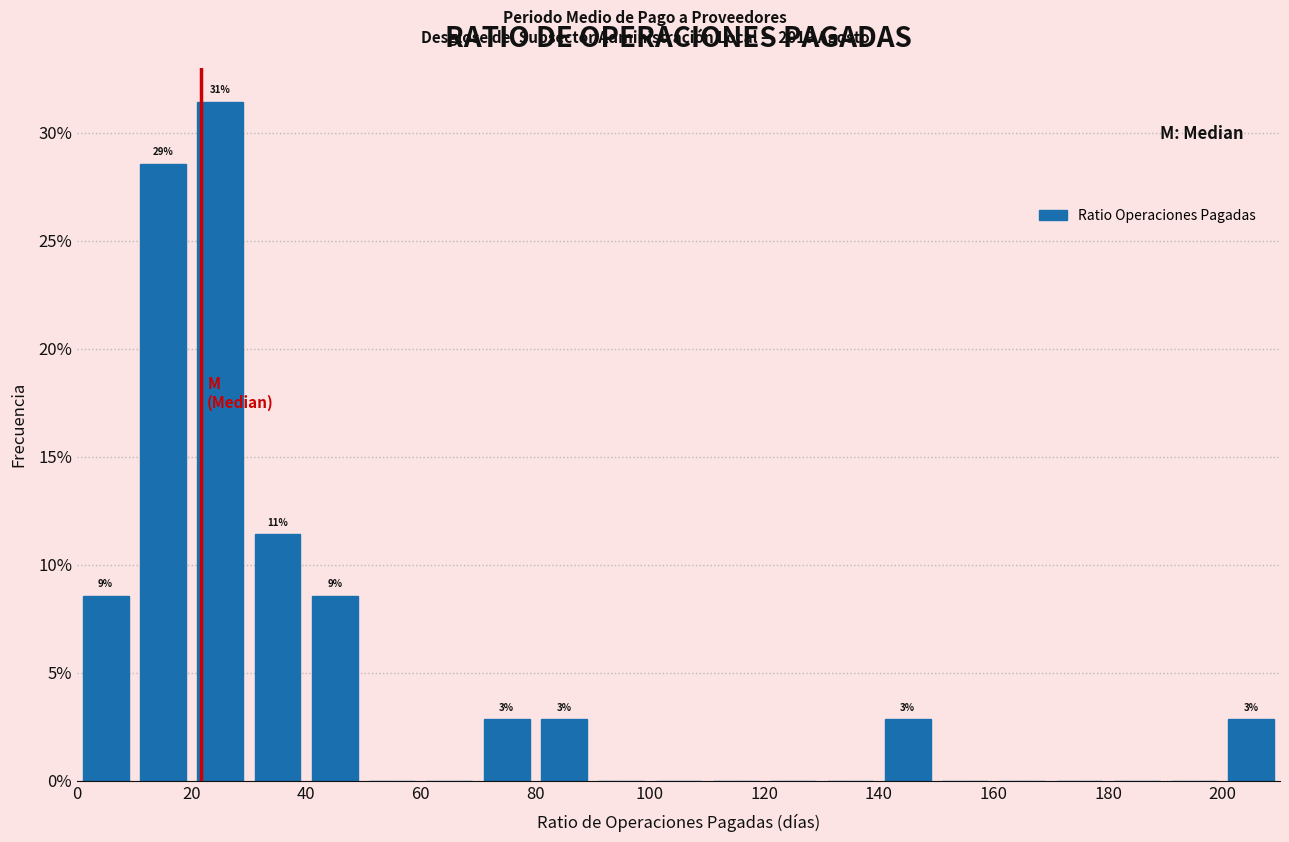

Which range on the x-axis has the tallest bar?

20 to 30